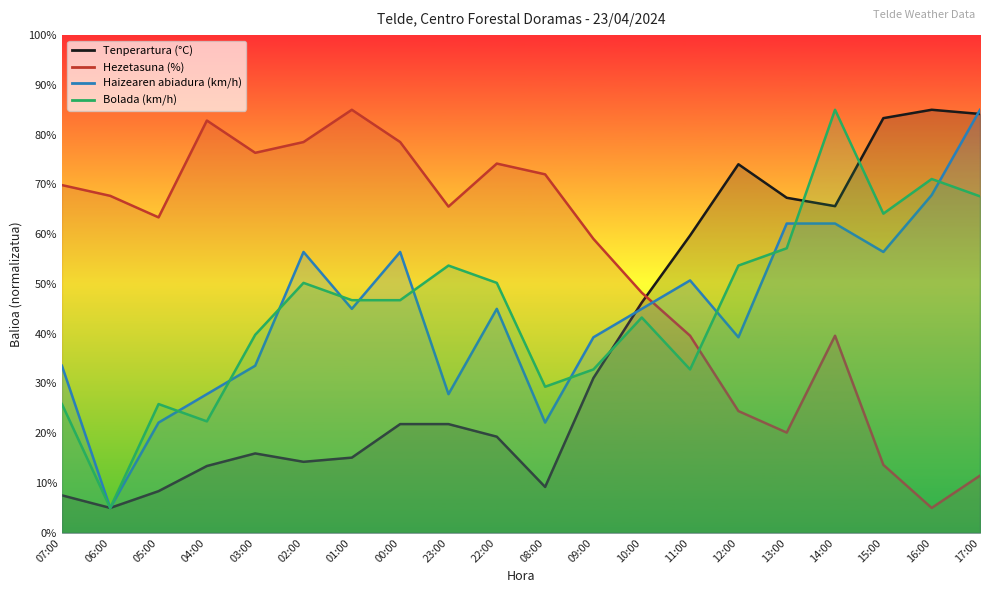

Count the number of data series in this chart.

4